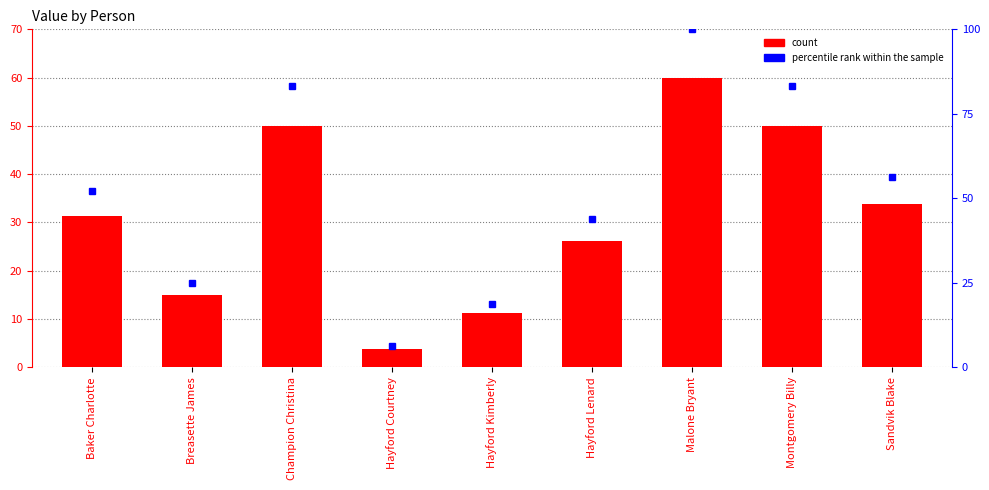

What is the label of the 2nd bar from the left?

Breasette James